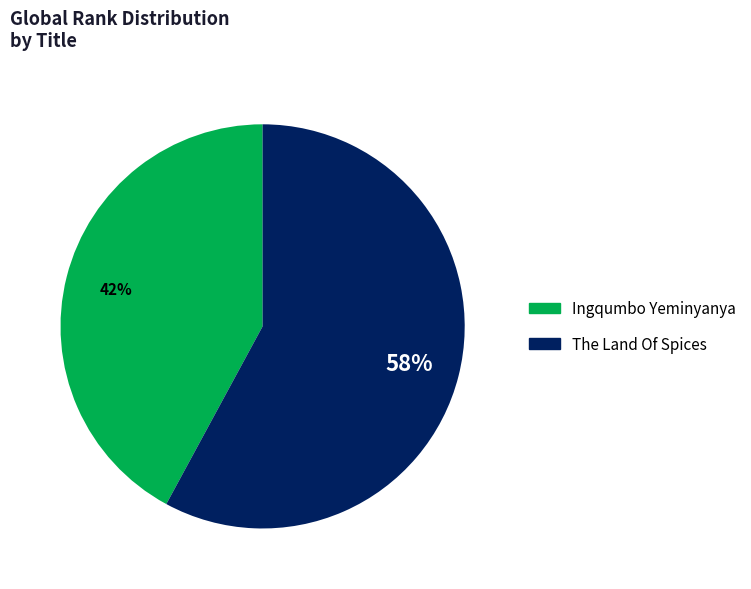

To the nearest percent, what is the combined percentage of Ingqumbo Yeminyanya and The Land Of Spices?

100%